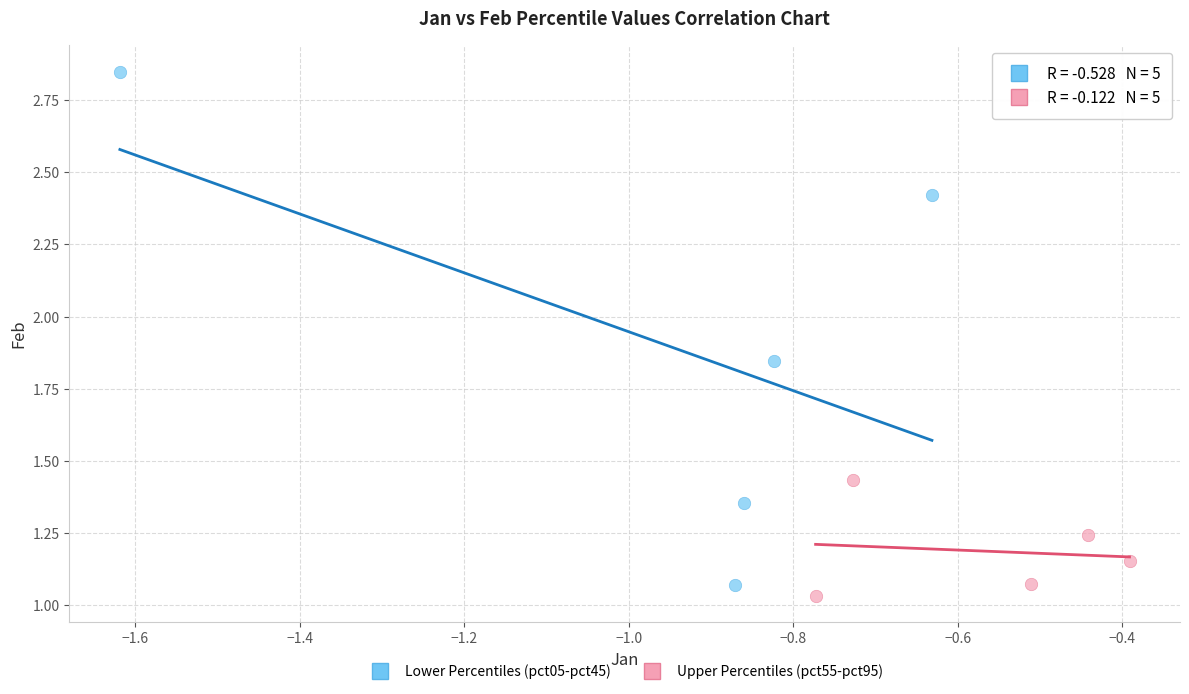

Which series reaches the maximum Y coordinate?

Lower Percentiles (pct05-pct45)